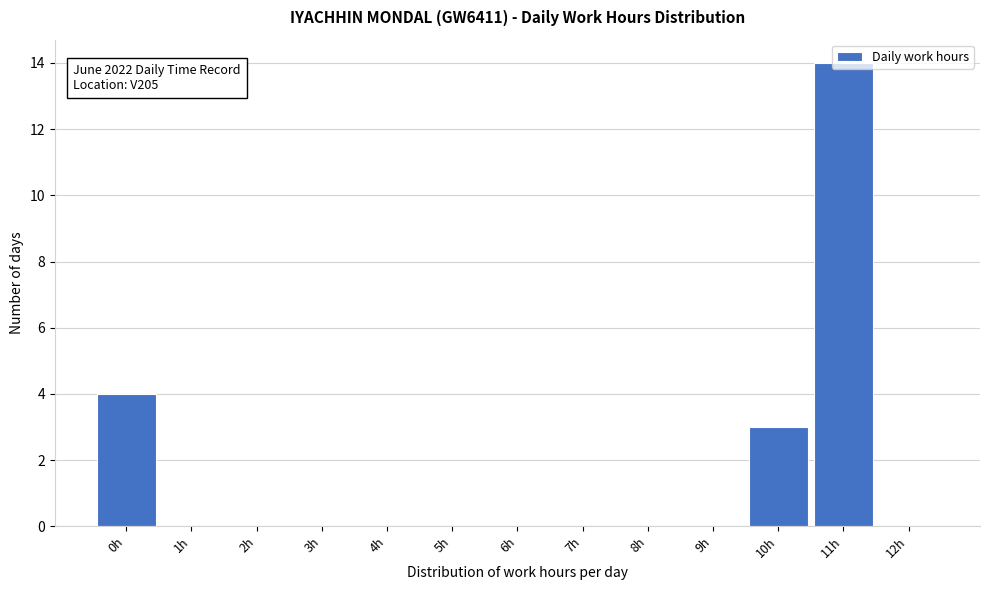

At which category does the chart reach its peak across all series?

11h